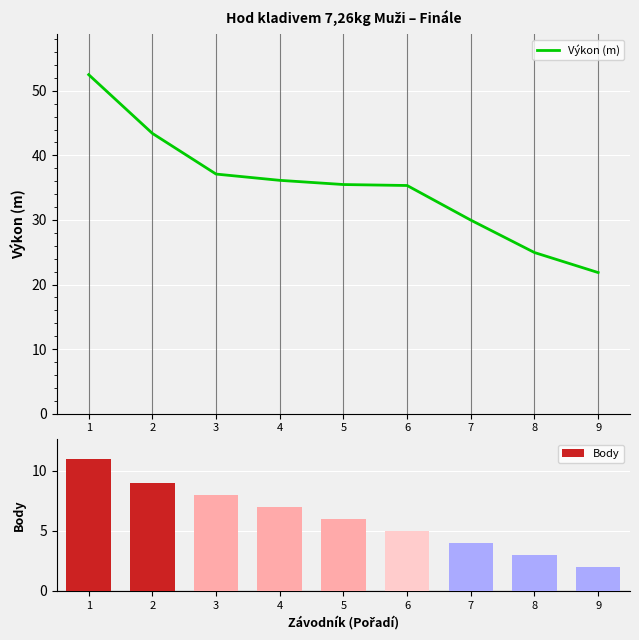

How many Body values are between 4 and 8?

5